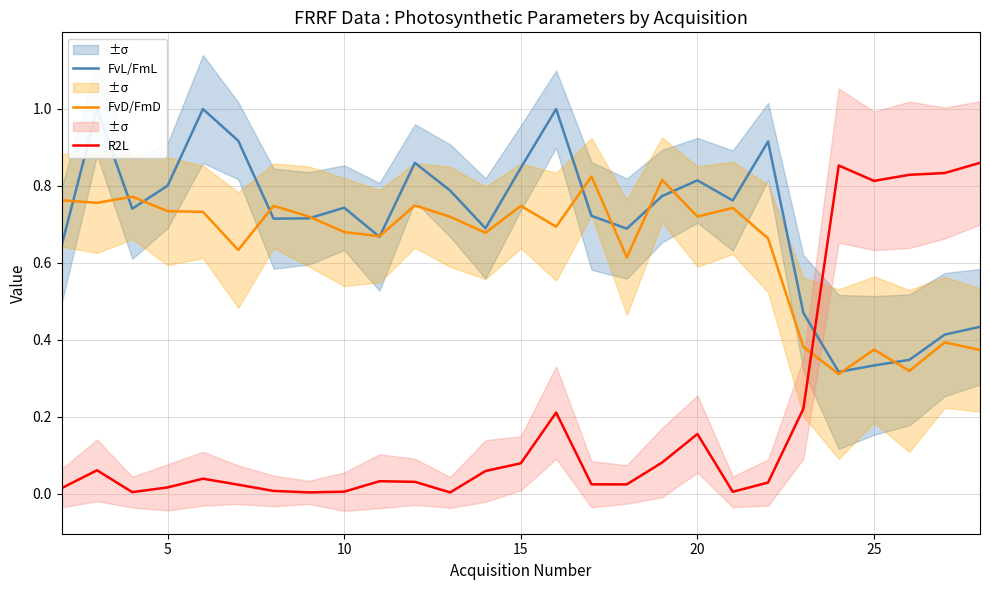

Does the chart display data point markers on the line(s)?

No